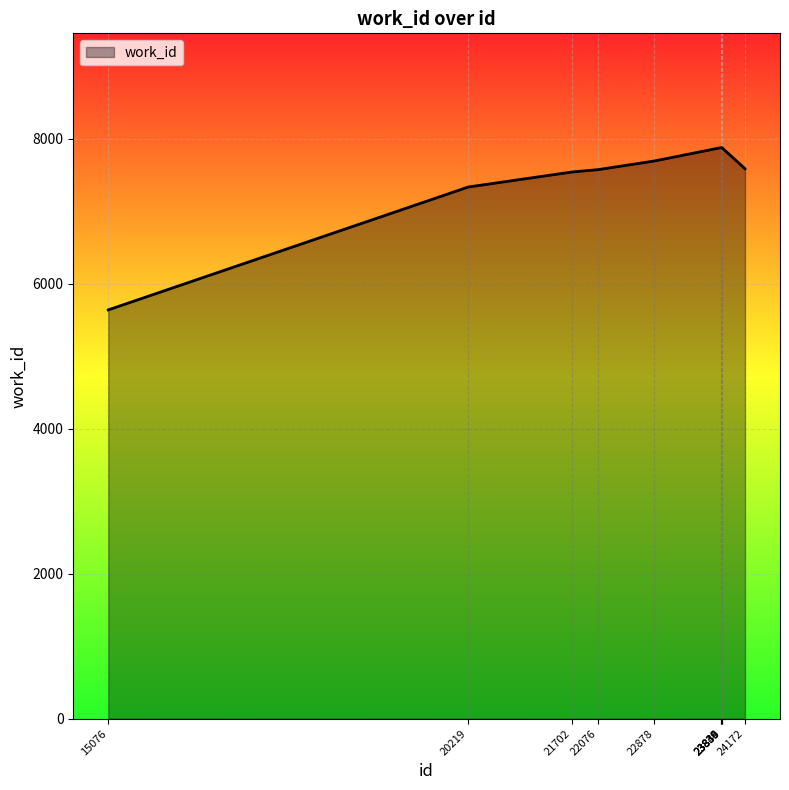

What is the maximum value shown in the chart?

7879